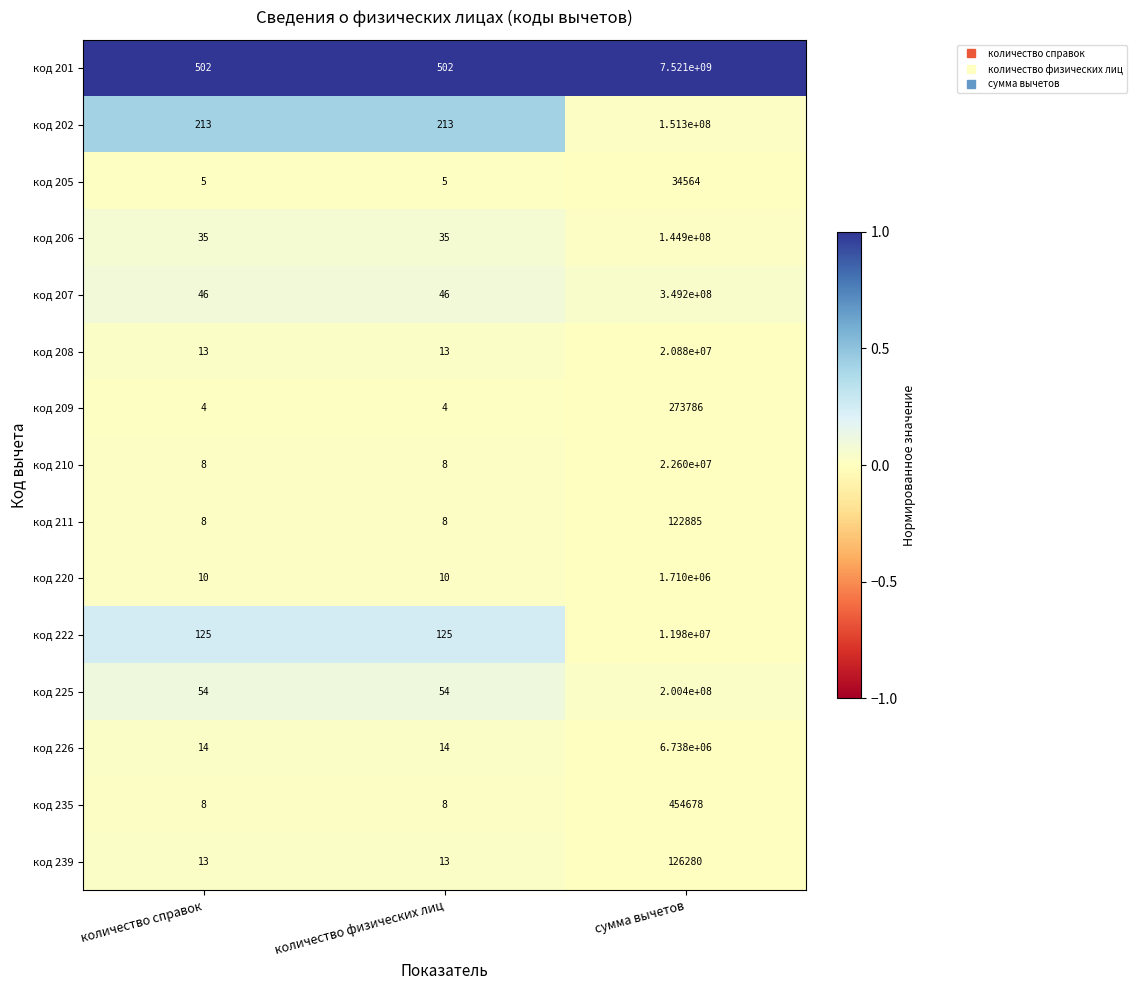

True or false: код 205 has a value of 34564 at сумма вычетов.

True